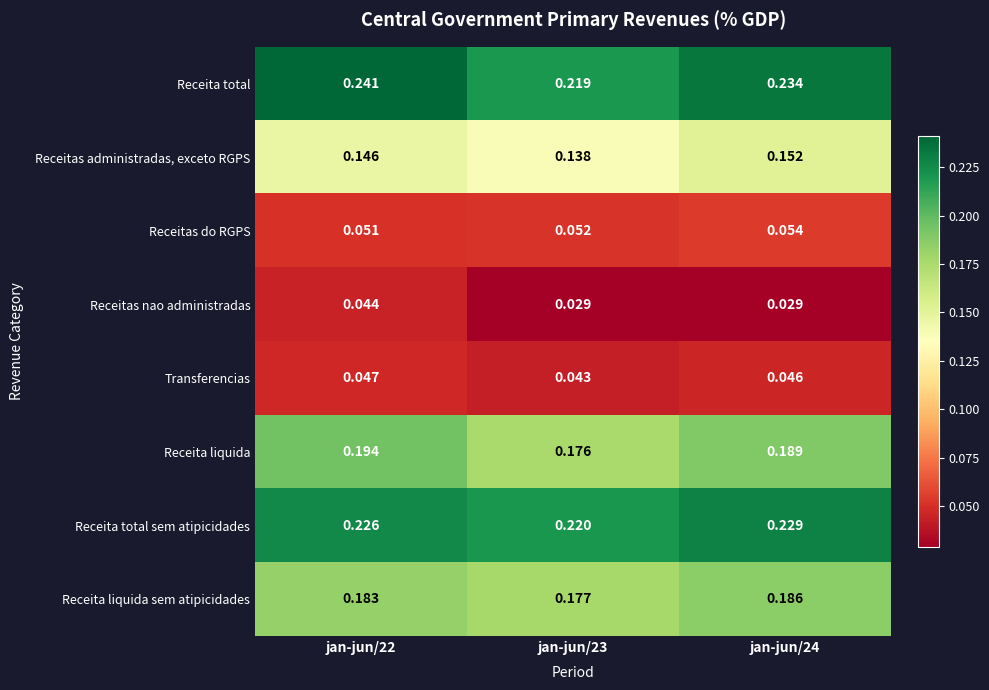

Which label corresponds to the largest value in the chart?

jan-jun/22